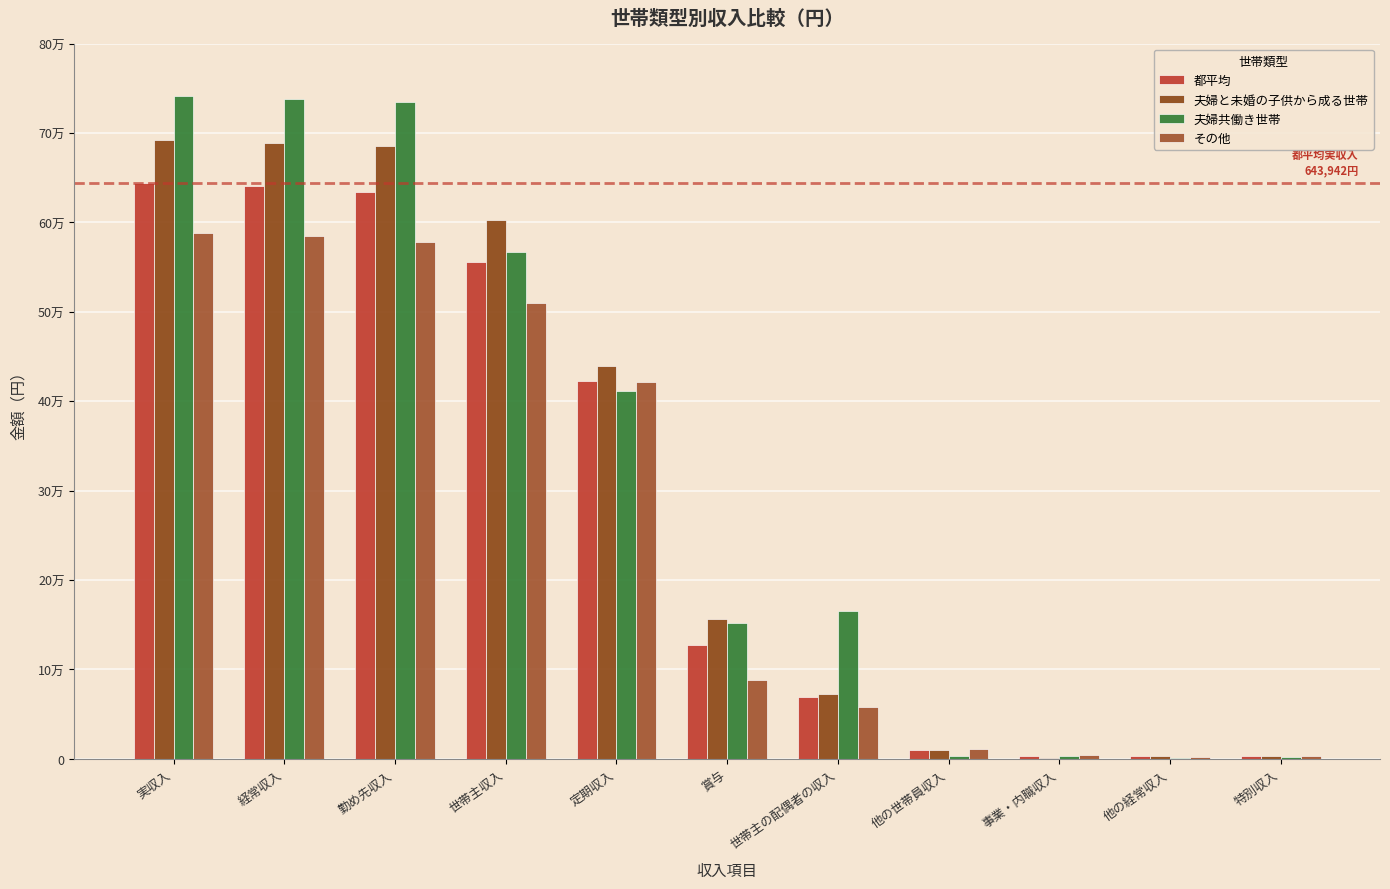

Rank the series at 世帯主の配偶者の収入 from highest to lowest value.

夫婦共働き世帯, 夫婦と未婚の子供から成る世帯, 都平均, その他